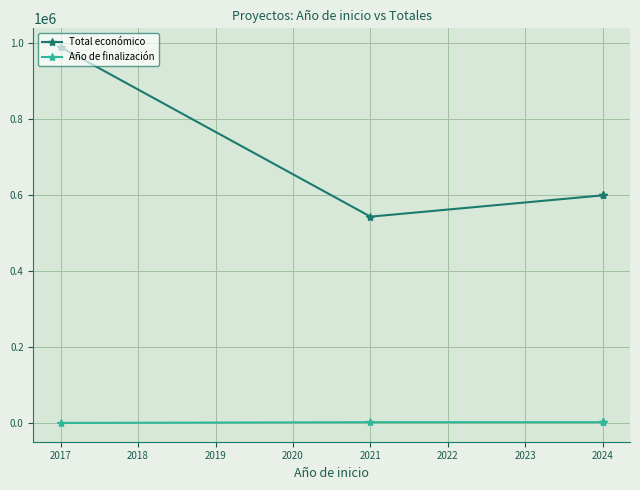

The Total económico series shows 189995 at 2021. True or false?

False